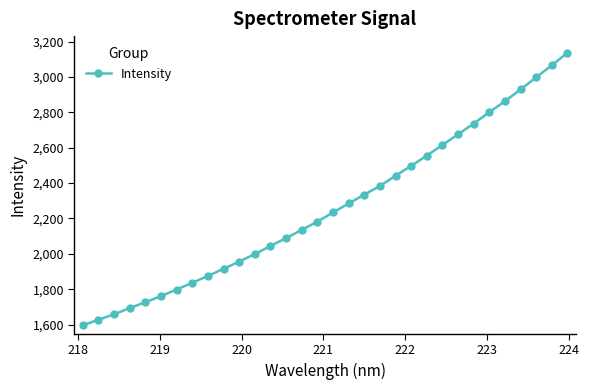

What is the value of the 2nd point from the left?

1627.1